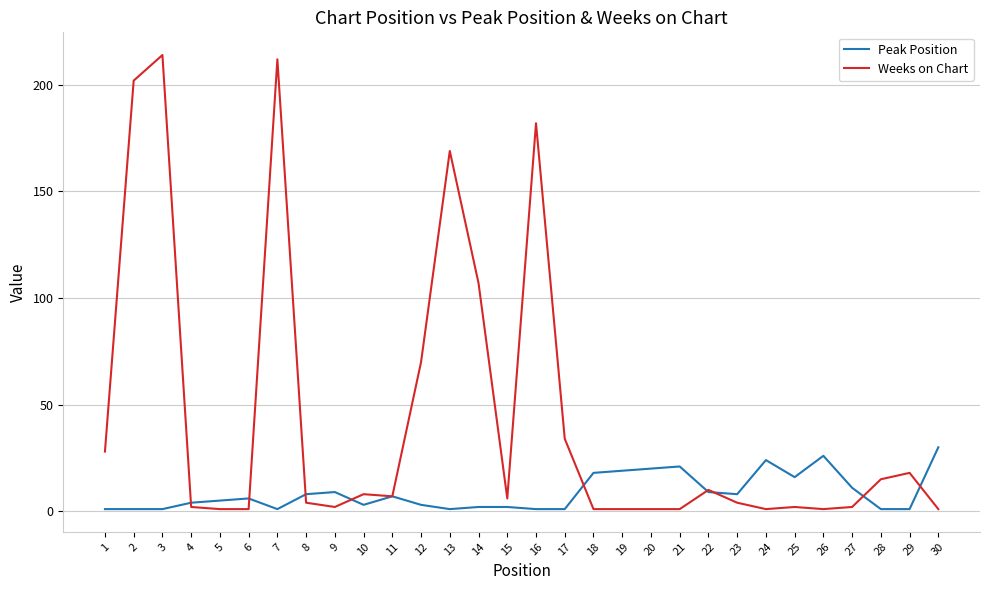

Between 16 and 18, which series saw the biggest shift?

Weeks on Chart